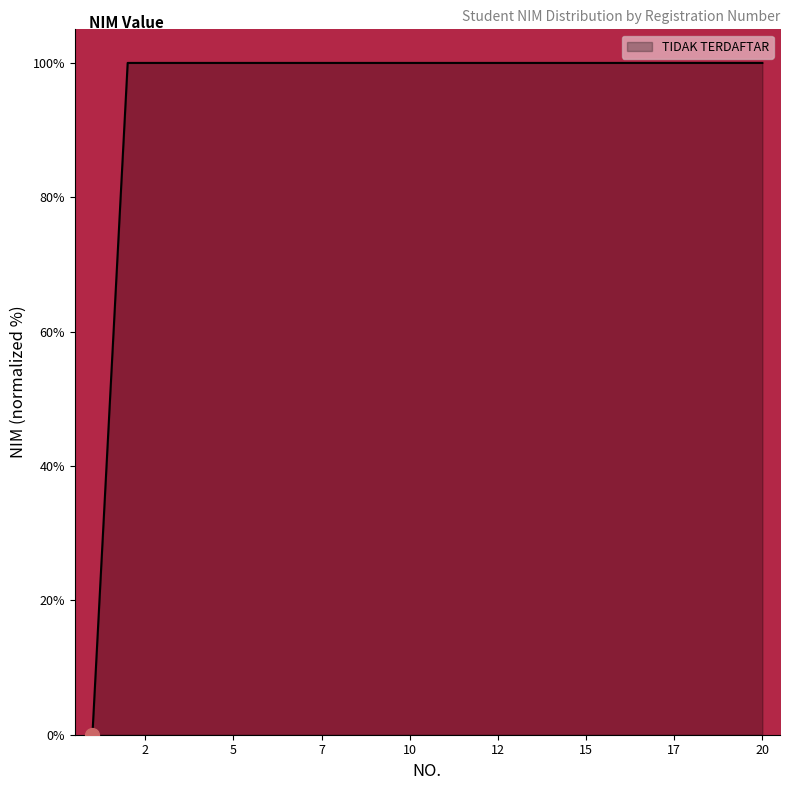

What is the difference between the second highest and minimum values?

100.0